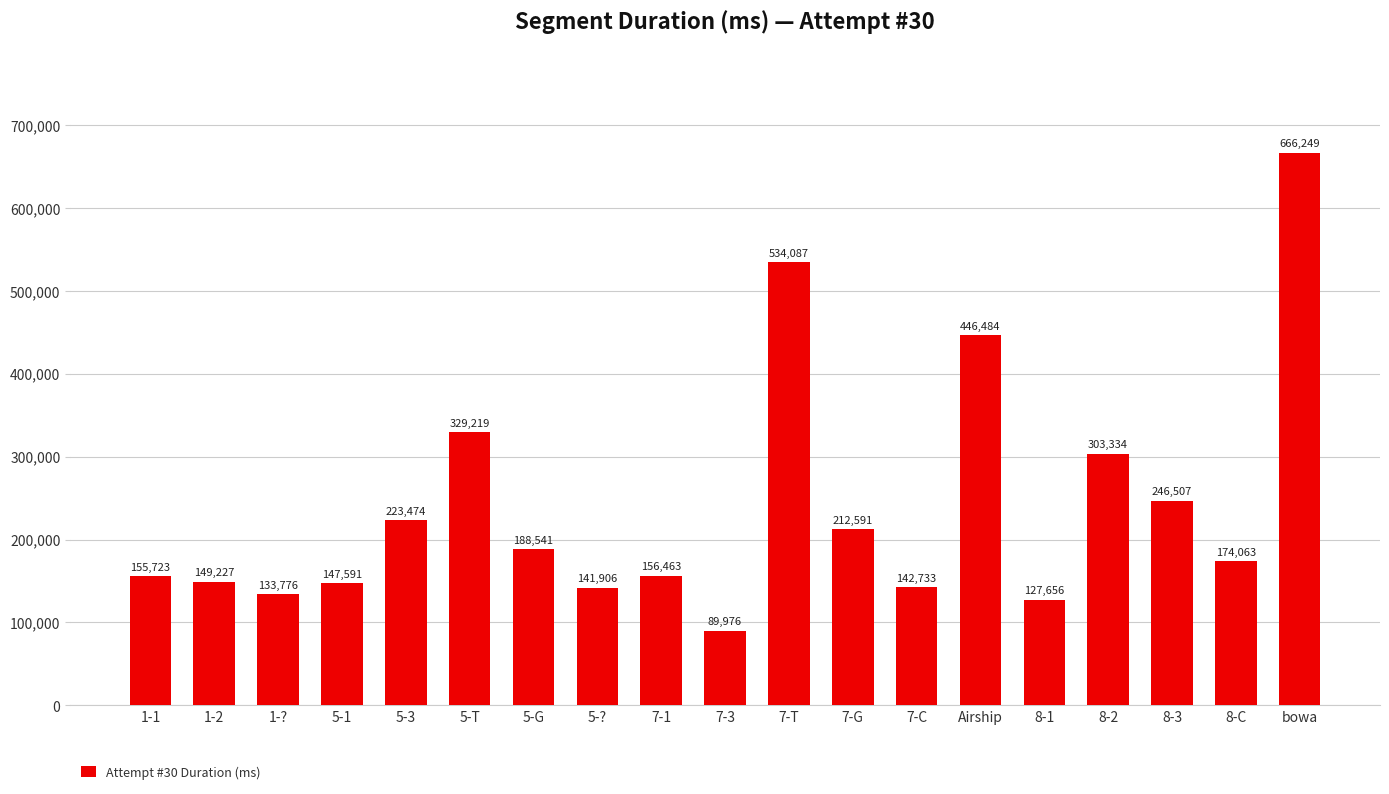

Reading left to right, what are all the values shown in this chart?

1-1=155723	1-2=149227	1-?=133776	5-1=147591	5-3=223474	5-T=329219	5-G=188541	5-?=141906	7-1=156463	7-3=89976	7-T=534087	7-G=212591	7-C=142733	Airship=446484	8-1=127656	8-2=303334	8-3=246507	8-C=174063	bowa=666249